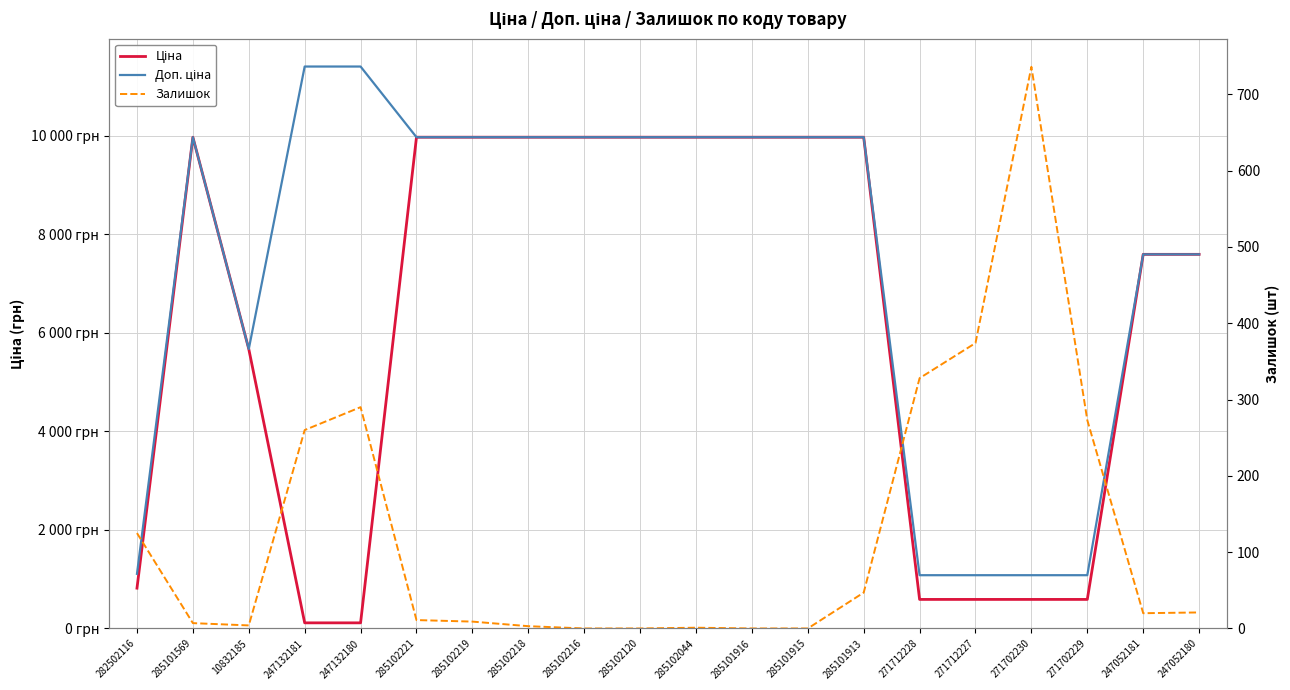

Is the value of Доп. ціна at 285102216 greater than the value of Ціна at 285102120?

No